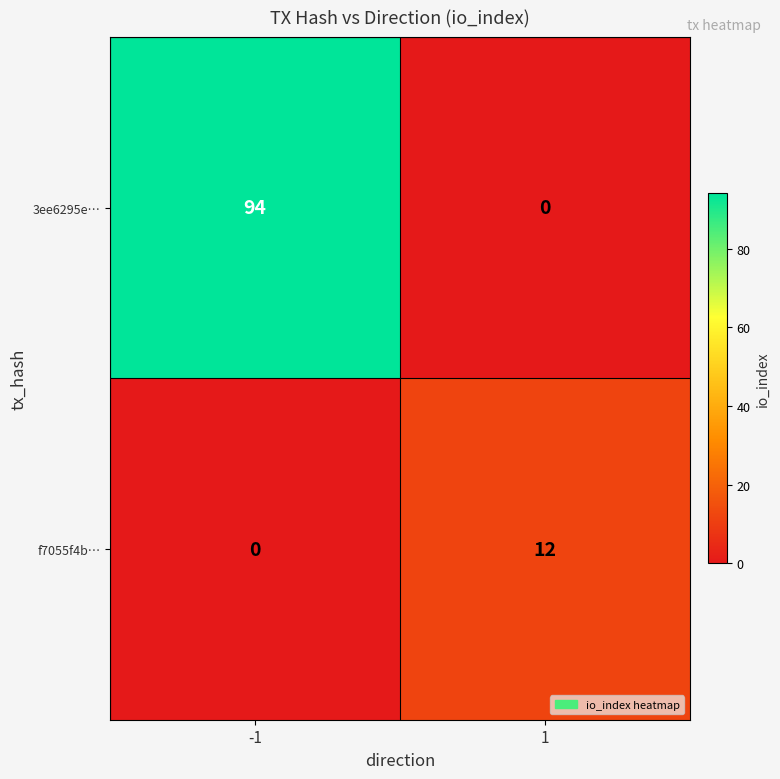

Is it true that 3ee6295e… equals 56 at 1?

False